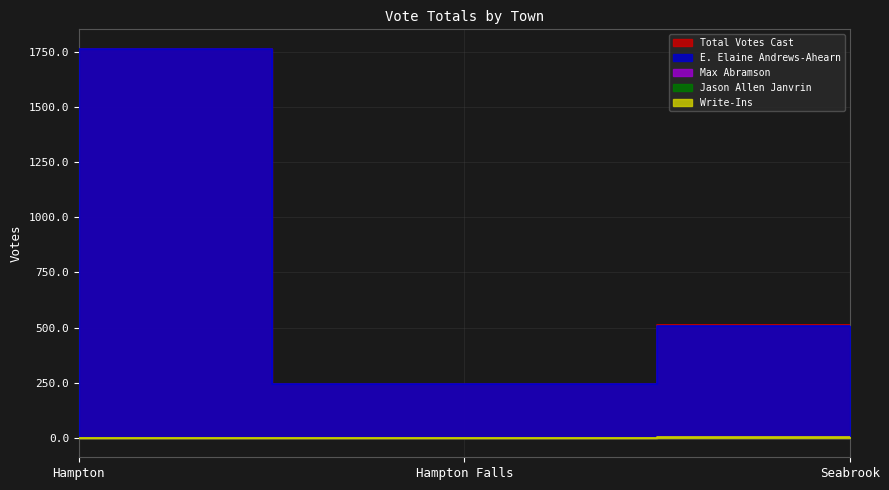

How many data points in Write-Ins are above 0?

1